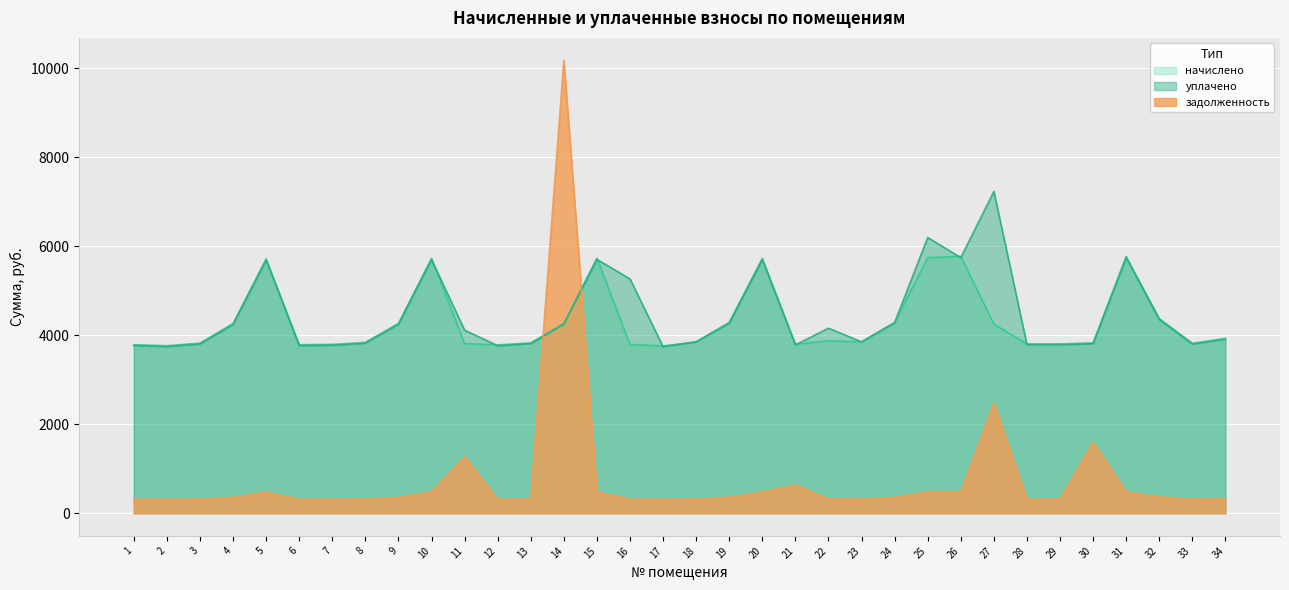

What are all the series names shown in the legend?

начислено, уплачено, задолженность